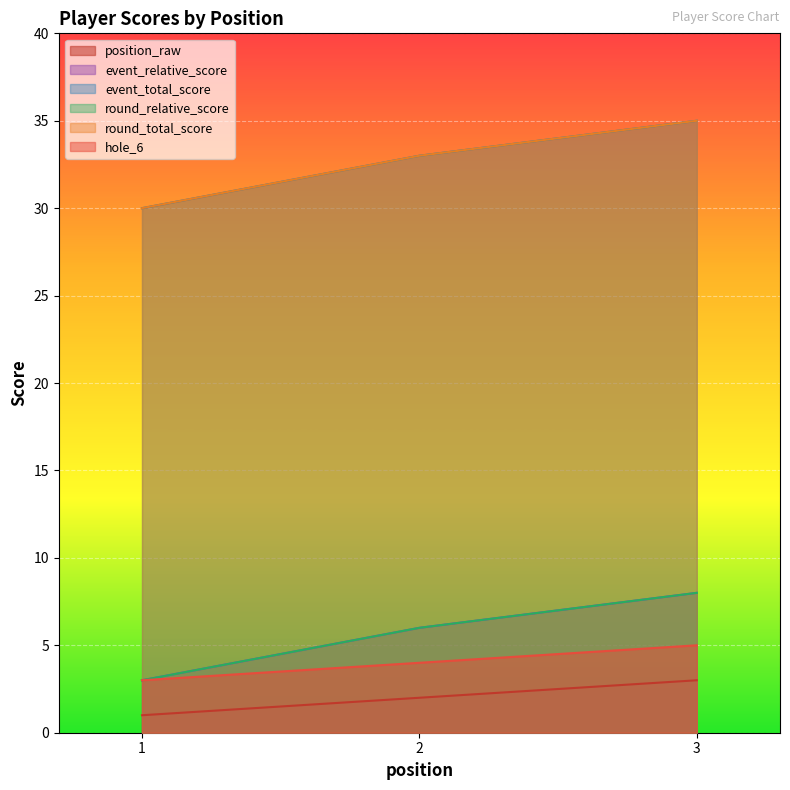

Read the hole_6 value at 1.

3